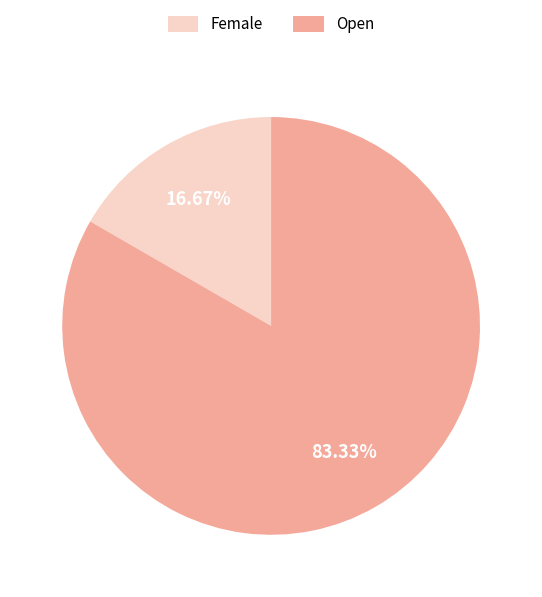

True or false: Female accounts for 17% of the total.

True